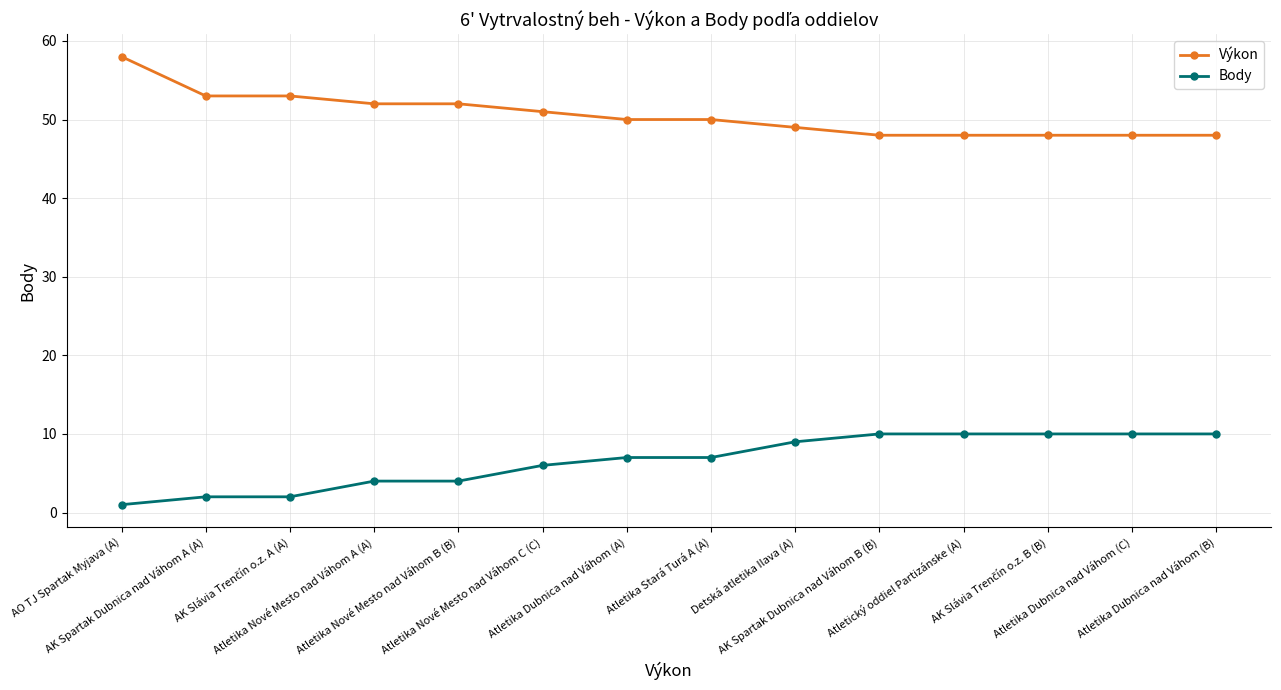

How many Body values are between 4 and 10?

11